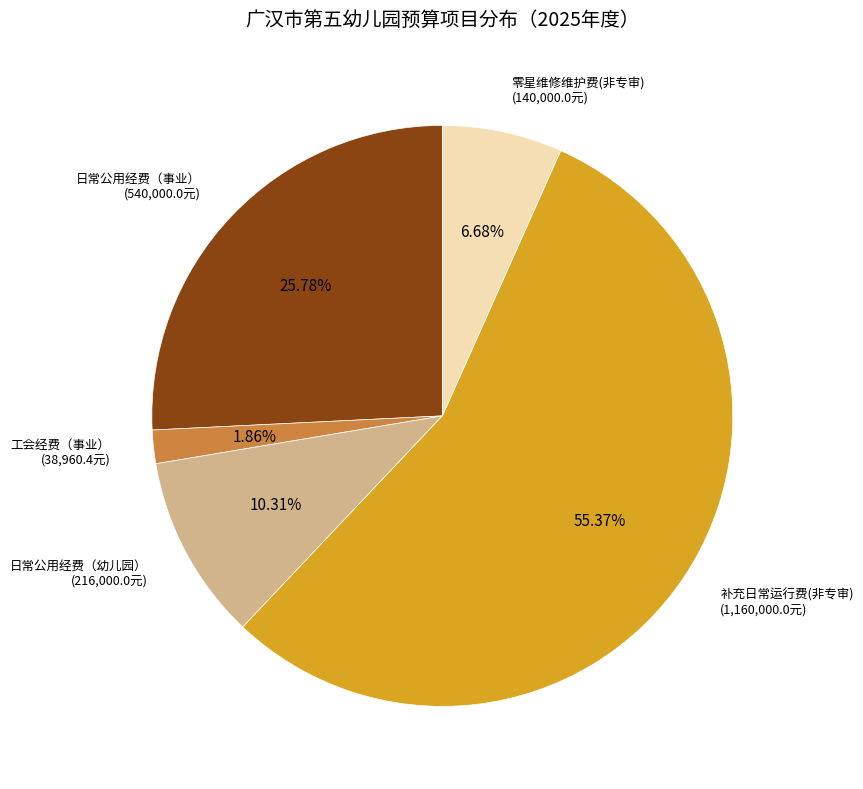

True or false: 日常公用经费（事业） accounts for 17% of the total.

False